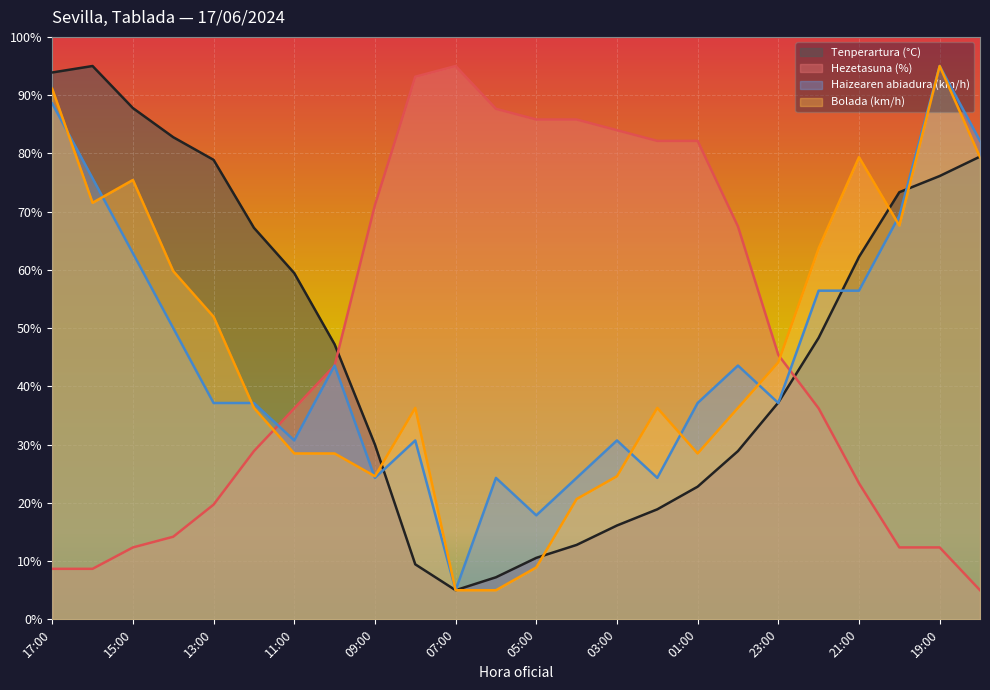

What is the smallest value displayed?

5.0